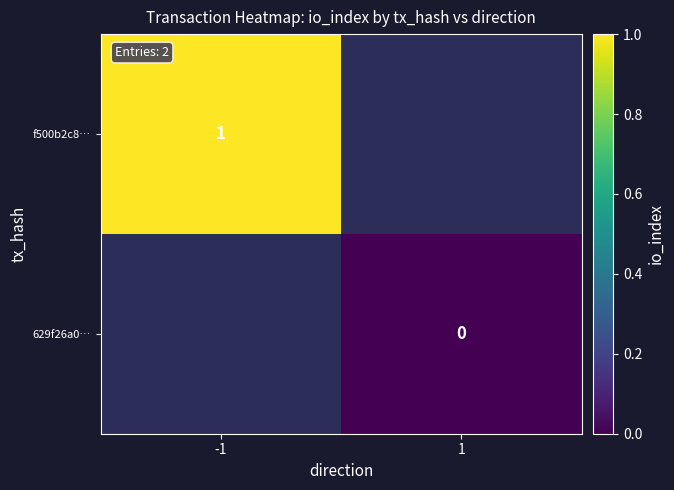

What is the greatest value displayed?

1.0